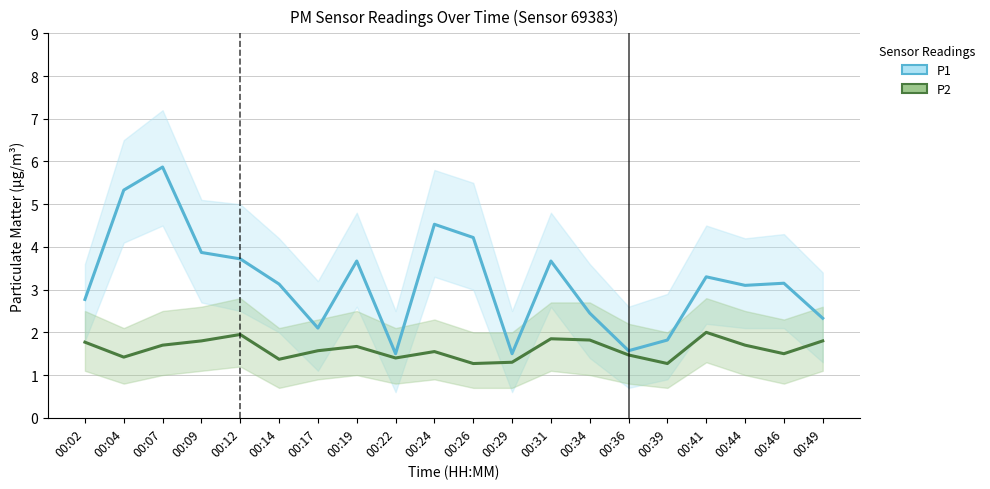

At which label does P1 first exceed 3?

00:04